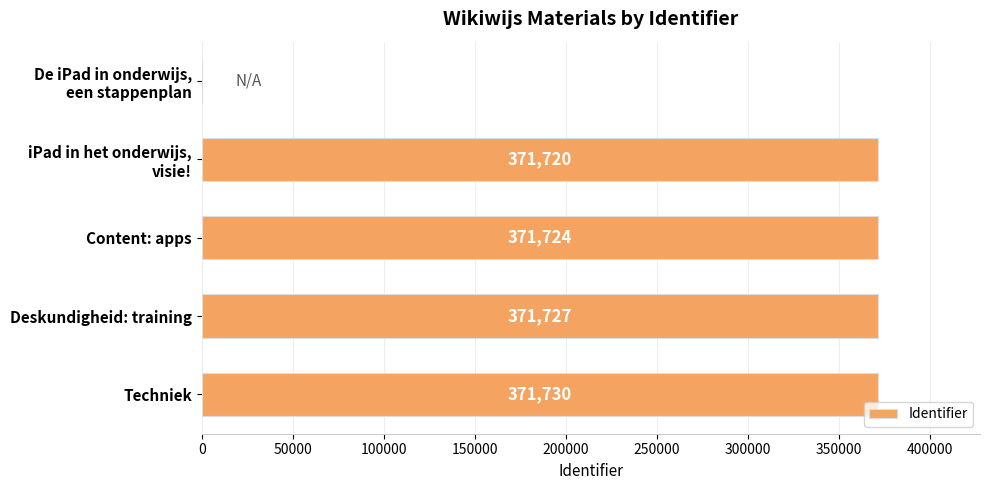

Are the bars horizontal?

Yes